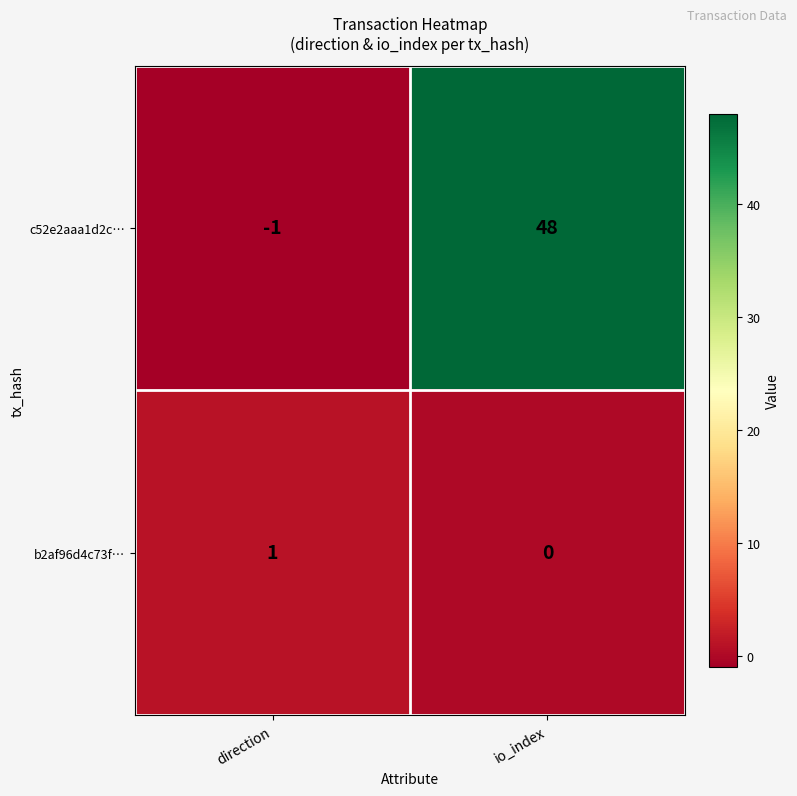

Which series has the widest spread of values?

c52e2aaa1d2c…